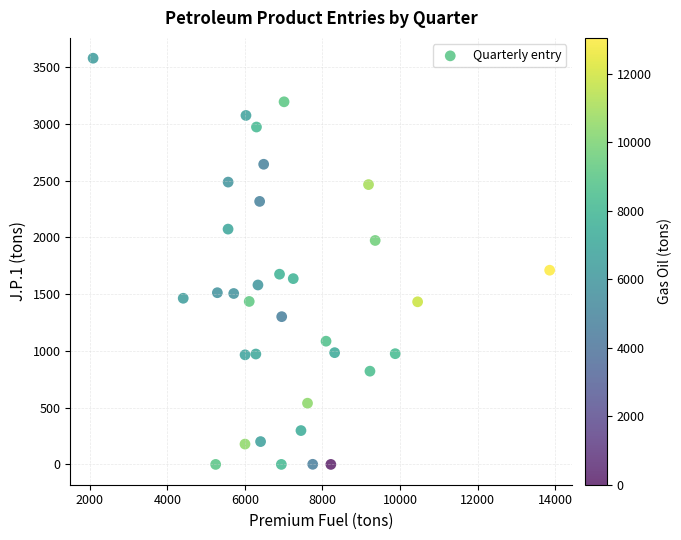

What is the range of Y values (max minus min)?

3577